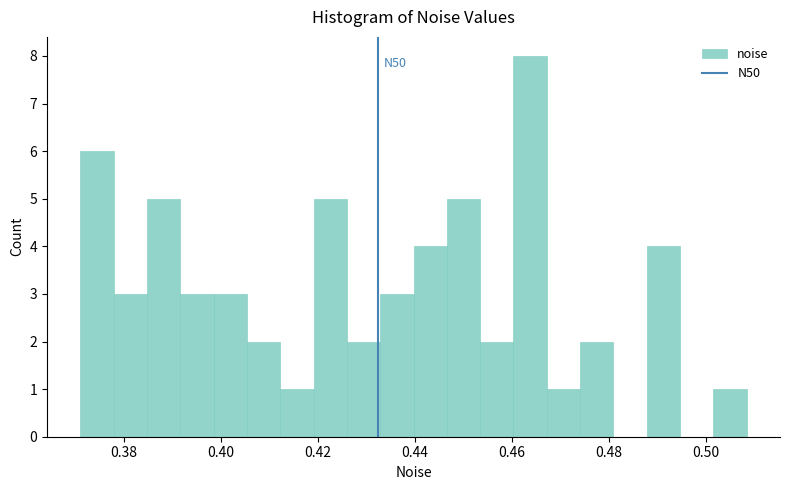

Read against the x-axis, roughly where is the centre of the tallest bar?

0.464